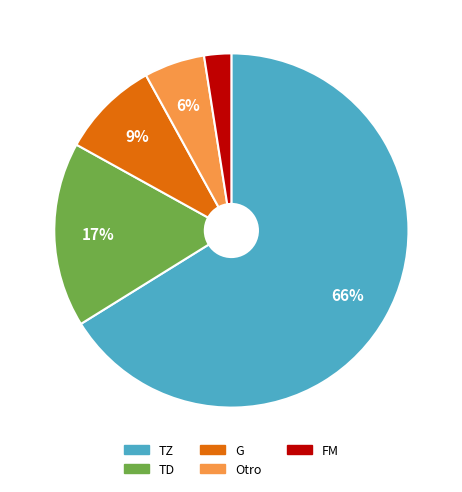

To the nearest percent, what is the difference between the largest and smallest slice percentages?

64%